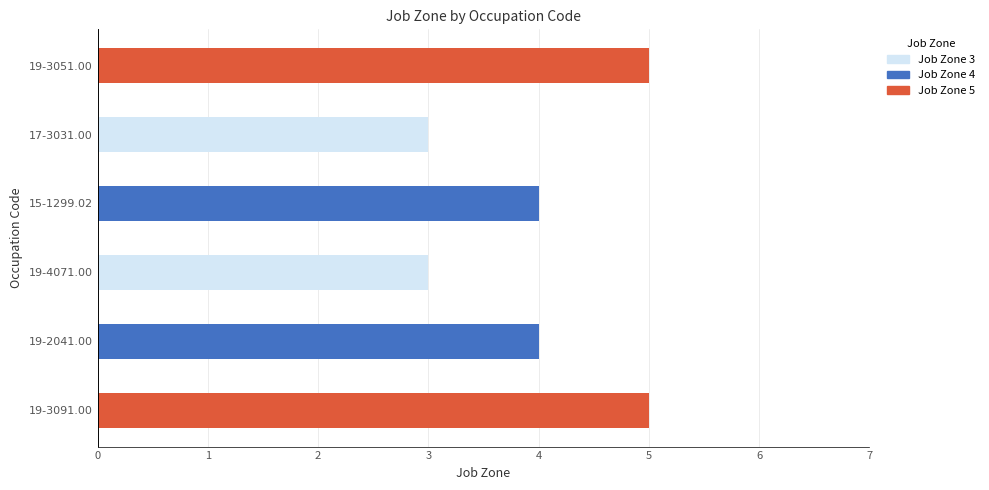

What is the ratio of the value at 19-4071.00 to the value at 19-2041.00?

0.8